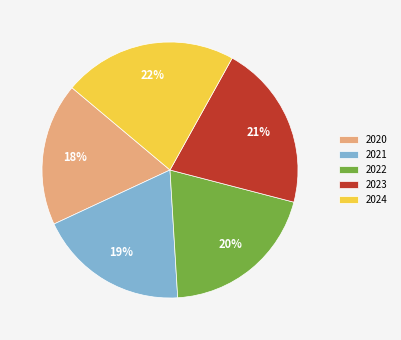

Is there any slice that represents more than half of the pie?

No